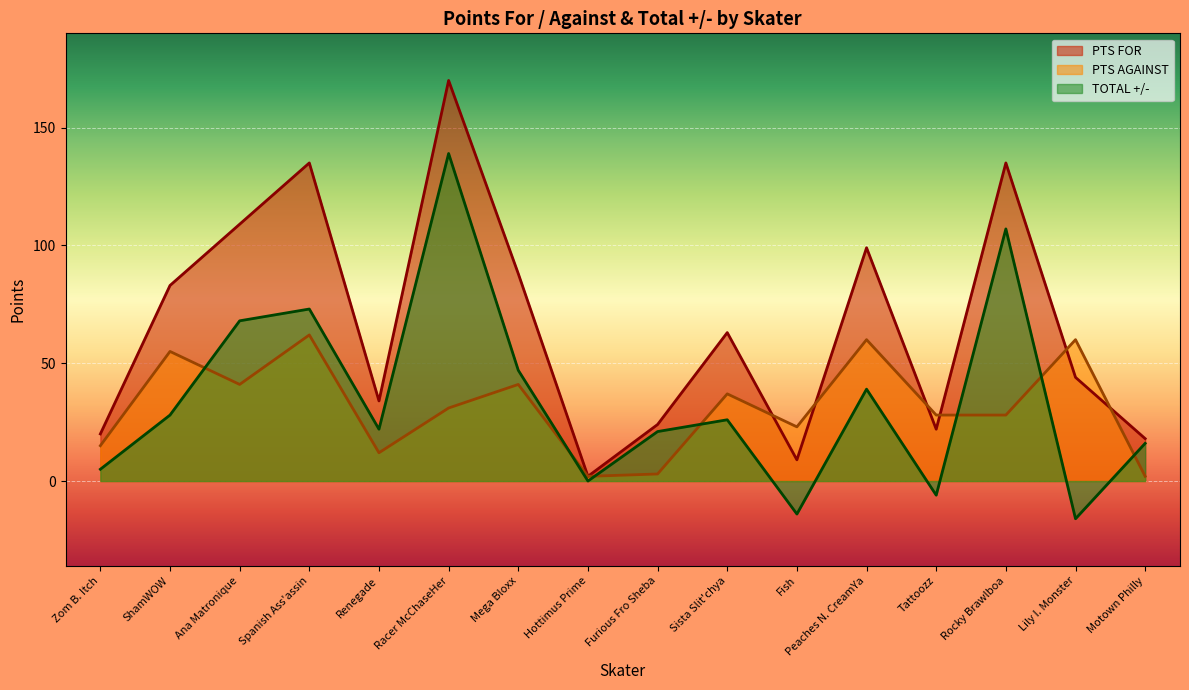

True or false: PTS FOR has a value of 20 at Zom B. Itch.

True